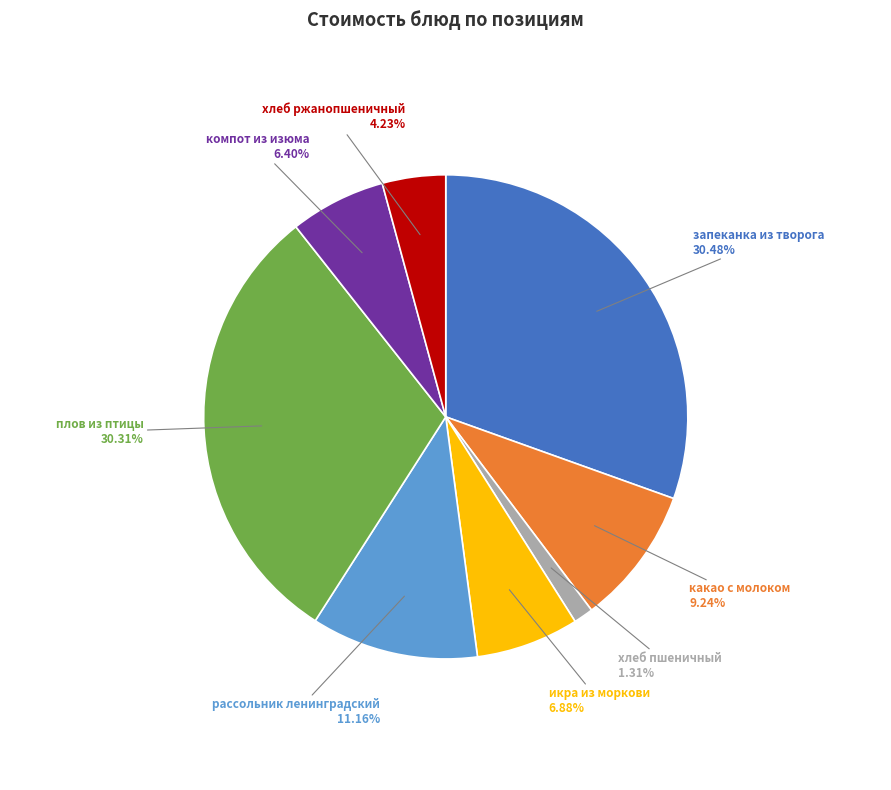

Is there any slice that represents more than half of the pie?

No